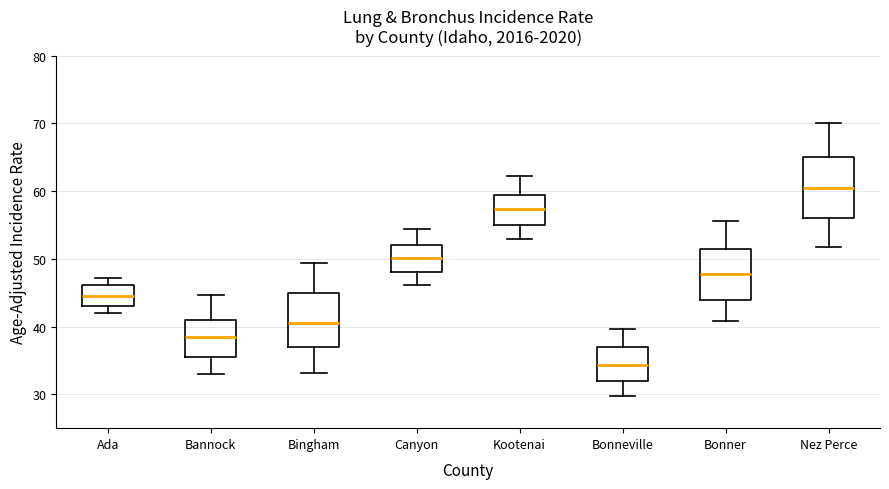

Where does the lower whisker of the box for Bonneville end on the y-axis? The values are not printed on the chart, so give them approximately, as read against the axis.

30